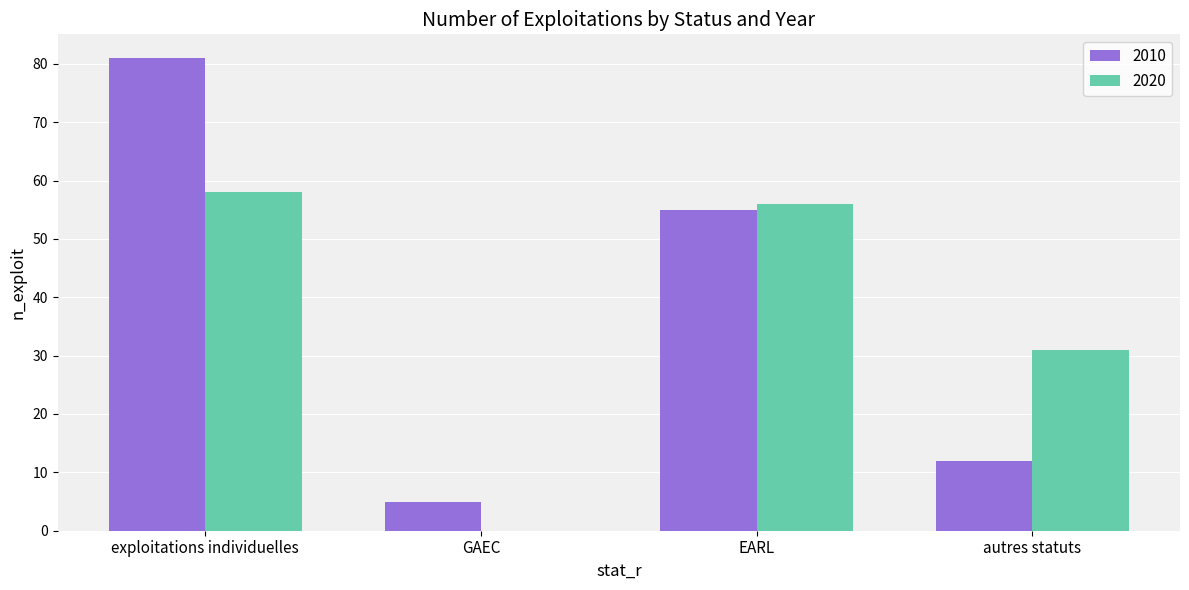

Which series changed the most between exploitations individuelles and autres statuts?

2010